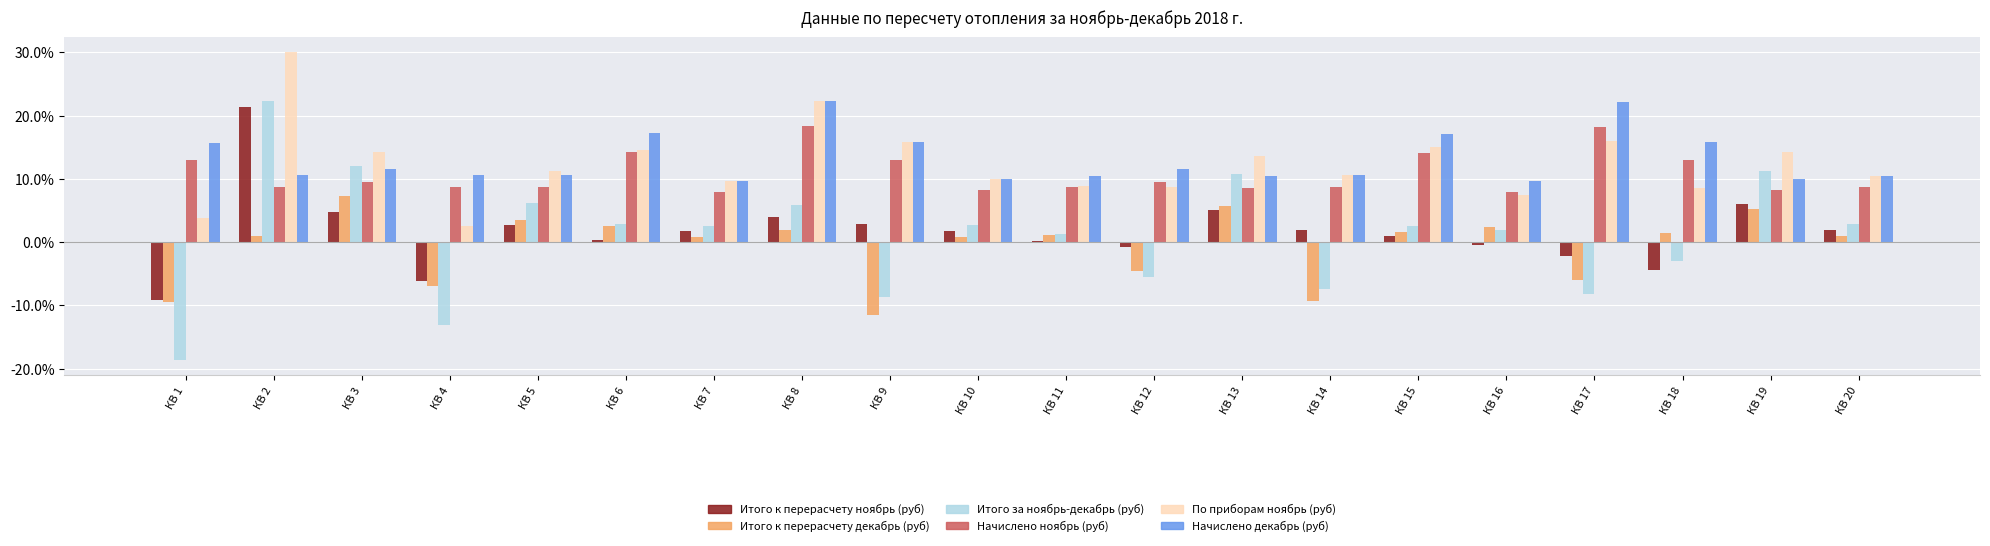

Reading right to left, extract all data points from this chart.

Итого к перерасчету ноябрь (руб): КВ 20=0.0	КВ 19=0.1	КВ 18=-0.0	КВ 17=-0.0	КВ 16=-0.0	КВ 15=0.0	КВ 14=0.0	КВ 13=0.1	КВ 12=-0.0	КВ 11=0.0	КВ 10=0.0	КВ 9=0.0	КВ 8=0.0	КВ 7=0.0	КВ 6=0.0	КВ 5=0.0	КВ 4=-0.1	КВ 3=0.0	КВ 2=0.2	КВ 1=-0.1
Итого к перерасчету декабрь (руб): КВ 20=0.0	КВ 19=0.1	КВ 18=0.0	КВ 17=-0.1	КВ 16=0.0	КВ 15=0.0	КВ 14=-0.1	КВ 13=0.1	КВ 12=-0.0	КВ 11=0.0	КВ 10=0.0	КВ 9=-0.1	КВ 8=0.0	КВ 7=0.0	КВ 6=0.0	КВ 5=0.0	КВ 4=-0.1	КВ 3=0.1	КВ 2=0.0	КВ 1=-0.1
Итого за ноябрь-декабрь (руб): КВ 20=0.0	КВ 19=0.1	КВ 18=-0.0	КВ 17=-0.1	КВ 16=0.0	КВ 15=0.0	КВ 14=-0.1	КВ 13=0.1	КВ 12=-0.1	КВ 11=0.0	КВ 10=0.0	КВ 9=-0.1	КВ 8=0.1	КВ 7=0.0	КВ 6=0.0	КВ 5=0.1	КВ 4=-0.1	КВ 3=0.1	КВ 2=0.2	КВ 1=-0.2
Начислено ноябрь (руб): КВ 20=0.1	КВ 19=0.1	КВ 18=0.1	КВ 17=0.2	КВ 16=0.1	КВ 15=0.1	КВ 14=0.1	КВ 13=0.1	КВ 12=0.1	КВ 11=0.1	КВ 10=0.1	КВ 9=0.1	КВ 8=0.2	КВ 7=0.1	КВ 6=0.1	КВ 5=0.1	КВ 4=0.1	КВ 3=0.1	КВ 2=0.1	КВ 1=0.1
По приборам ноябрь (руб): КВ 20=0.1	КВ 19=0.1	КВ 18=0.1	КВ 17=0.2	КВ 16=0.1	КВ 15=0.2	КВ 14=0.1	КВ 13=0.1	КВ 12=0.1	КВ 11=0.1	КВ 10=0.1	КВ 9=0.2	КВ 8=0.2	КВ 7=0.1	КВ 6=0.1	КВ 5=0.1	КВ 4=0.0	КВ 3=0.1	КВ 2=0.3	КВ 1=0.0
Начислено декабрь (руб): КВ 20=0.1	КВ 19=0.1	КВ 18=0.2	КВ 17=0.2	КВ 16=0.1	КВ 15=0.2	КВ 14=0.1	КВ 13=0.1	КВ 12=0.1	КВ 11=0.1	КВ 10=0.1	КВ 9=0.2	КВ 8=0.2	КВ 7=0.1	КВ 6=0.2	КВ 5=0.1	КВ 4=0.1	КВ 3=0.1	КВ 2=0.1	КВ 1=0.2